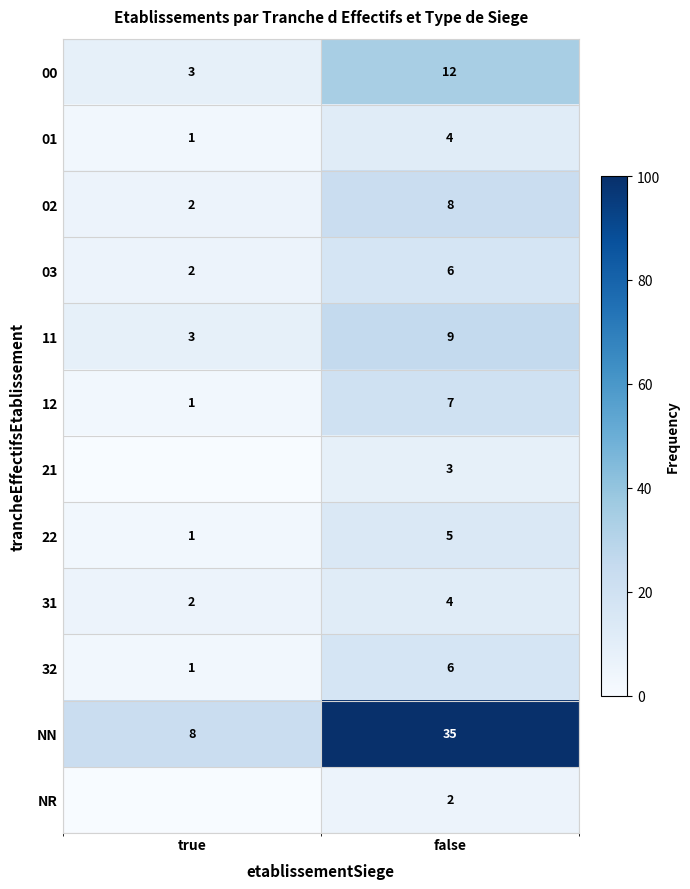

Count the number of data series in this chart.

12